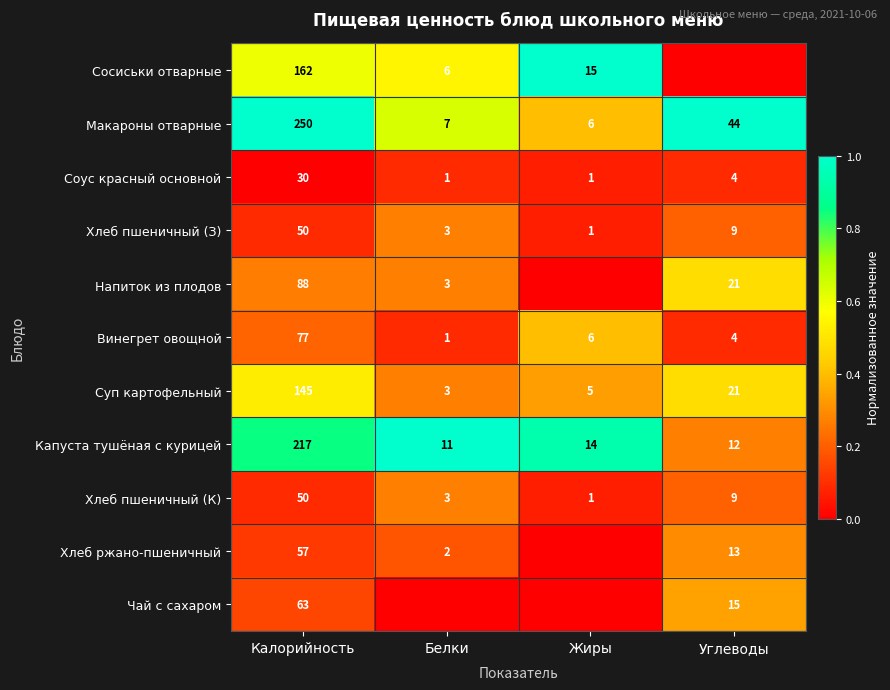

Is the value of Хлеб пшеничный (К) at Жиры greater than the value of Хлеб ржано-пшеничный at Белки?

No